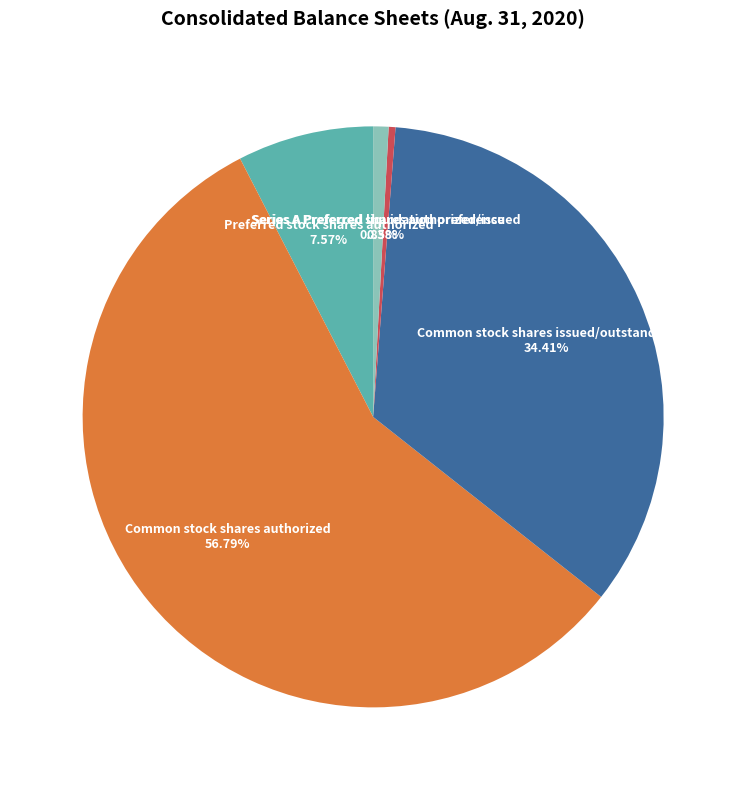

Which slice is the largest?

Common stock shares authorized